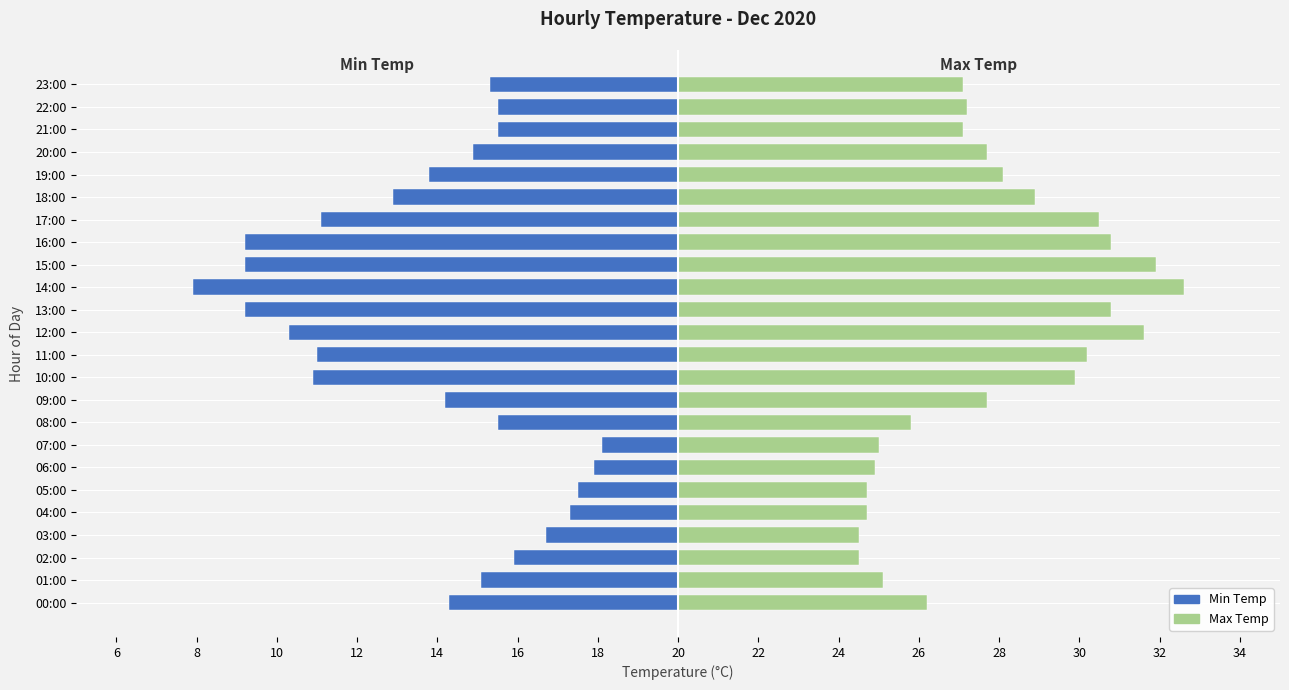

Which has a higher value, 09:00 or 01:00?

01:00